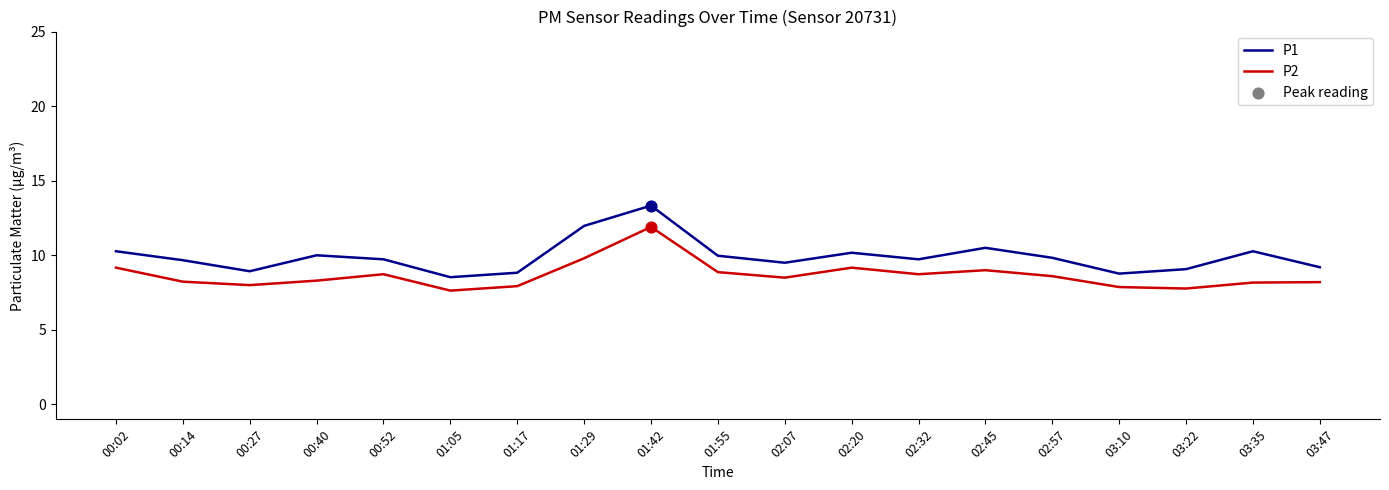

At which category is the sum across all series the highest?

01:42